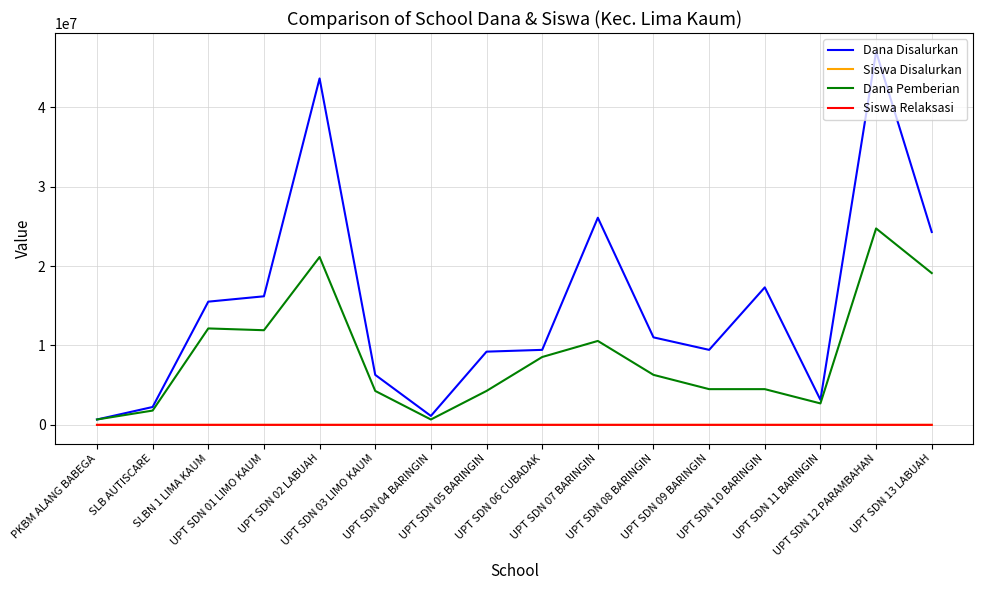

What is the maximum value shown in the chart?

47025000